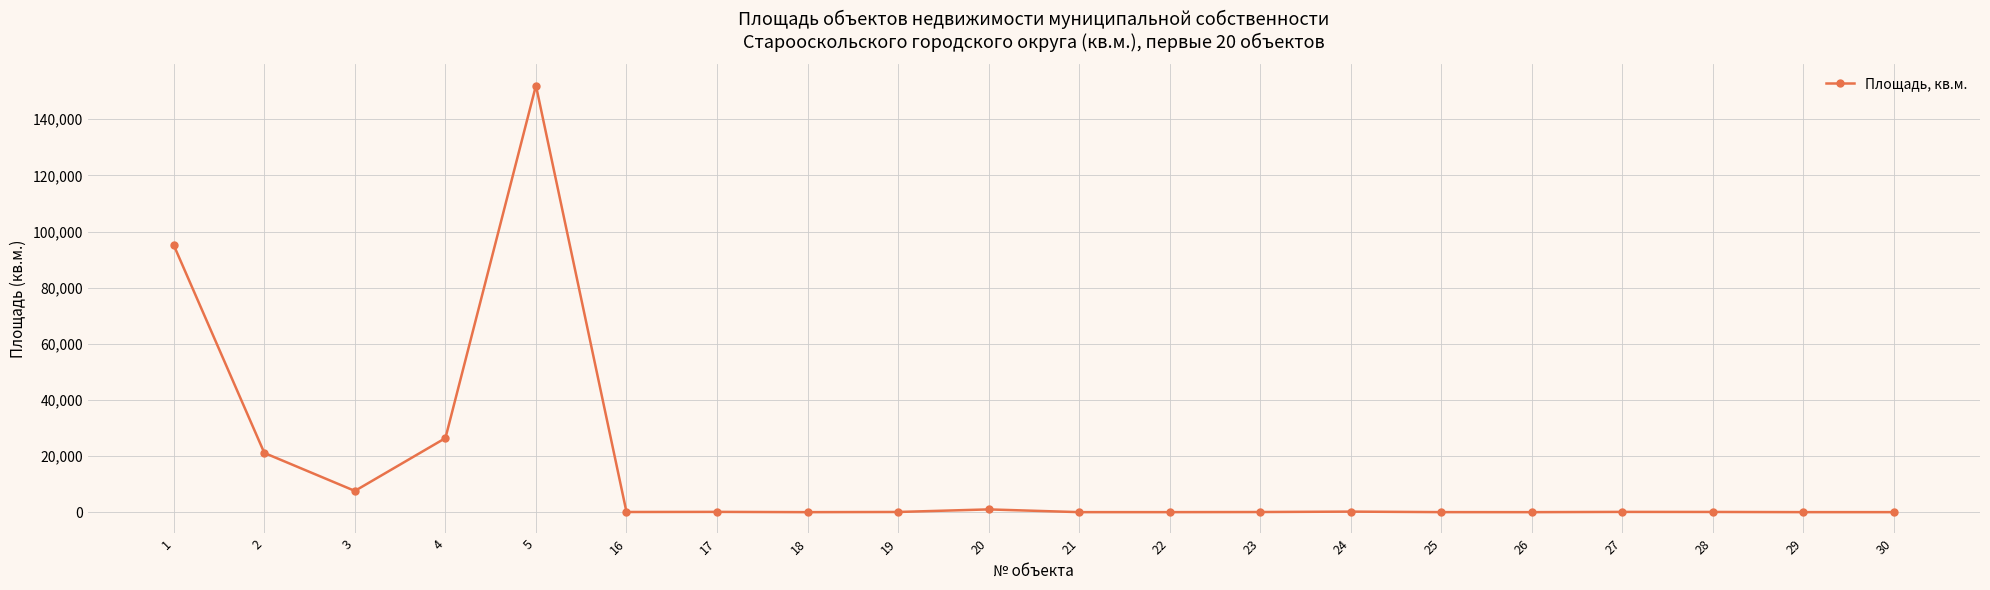

At which label is the value closest to 76003?

1